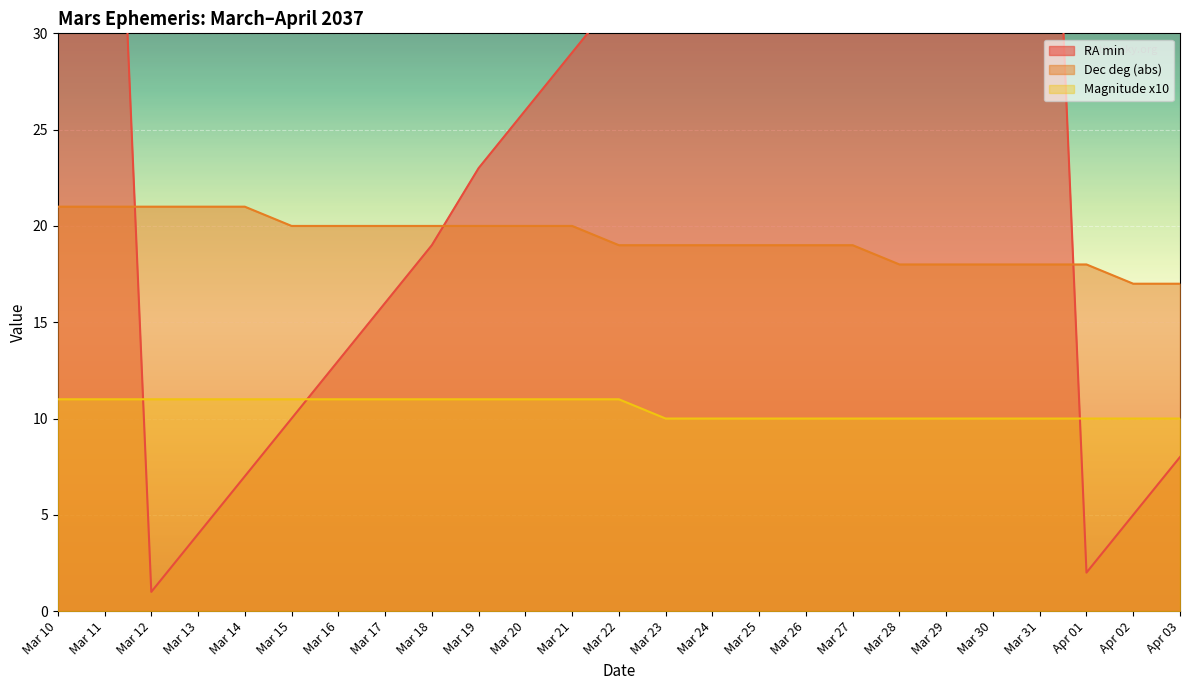

Reading right to left, extract all data points from this chart.

RA min: 8	5	2	59	56	53	50	47	44	41	38	35	32	29	26	23	19	16	13	10	7	4	1	58	55
Dec deg (abs): 17	17	18	18	18	18	18	19	19	19	19	19	19	20	20	20	20	20	20	20	21	21	21	21	21
Magnitude x10: 10	10	10	10	10	10	10	10	10	10	10	10	11	11	11	11	11	11	11	11	11	11	11	11	11